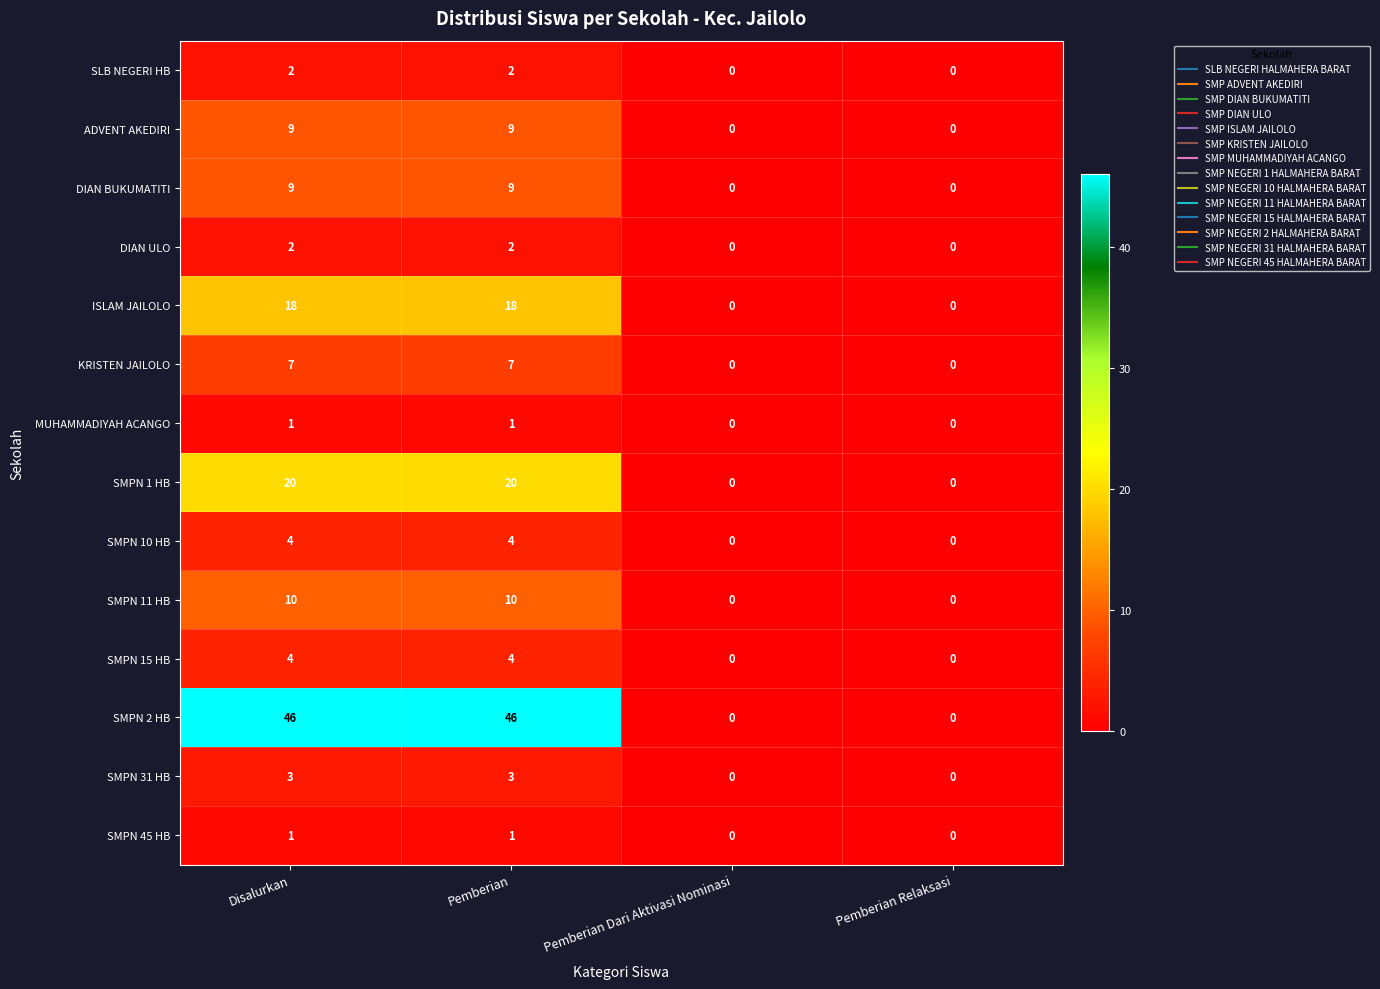

Which series has the widest spread of values?

SMPN 2 HB